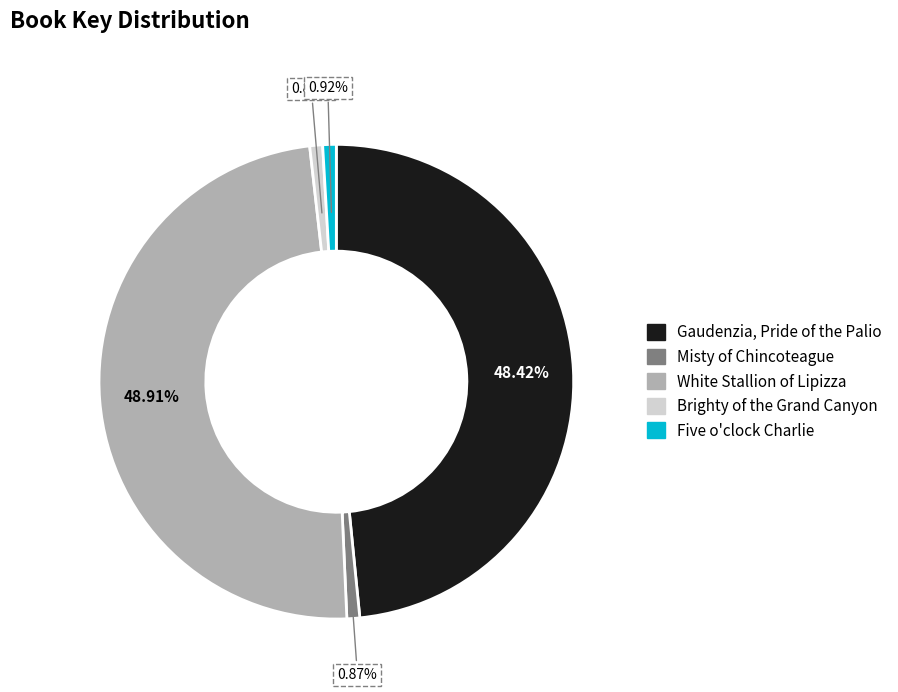

Is the sum of Misty of Chincoteague and White Stallion of Lipizza greater than half?

No